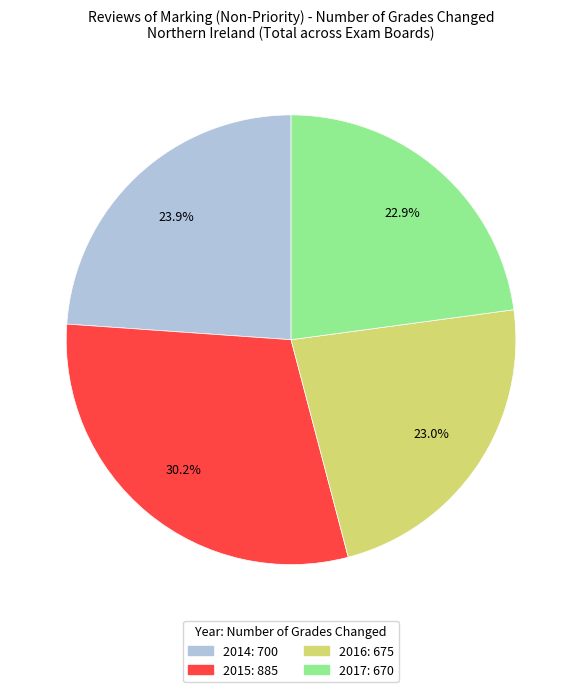

To the nearest percent, what is the combined percentage of 2015 and 2014?

54%